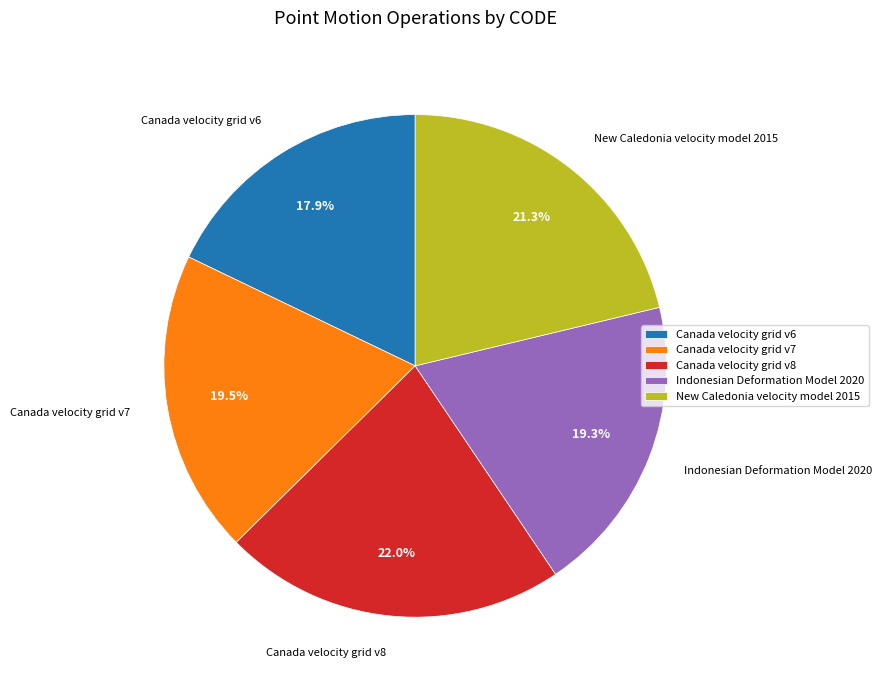

What is the ratio of the value at Canada velocity grid v8 to the value at Canada velocity grid v6?

1.2